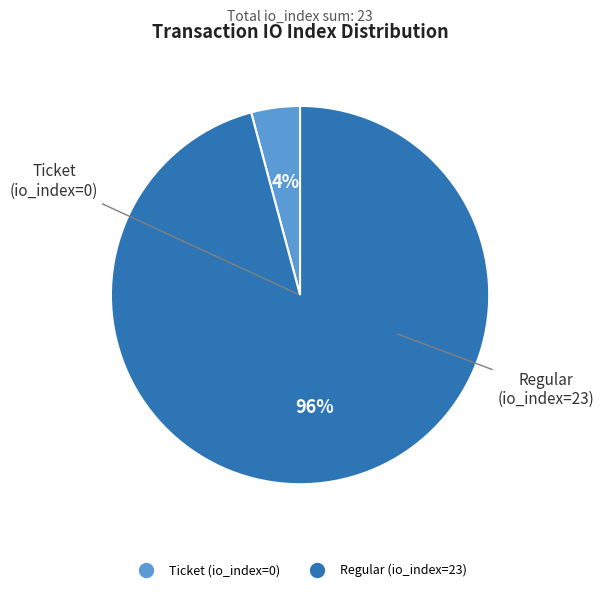

How many segments does this pie chart have?

2